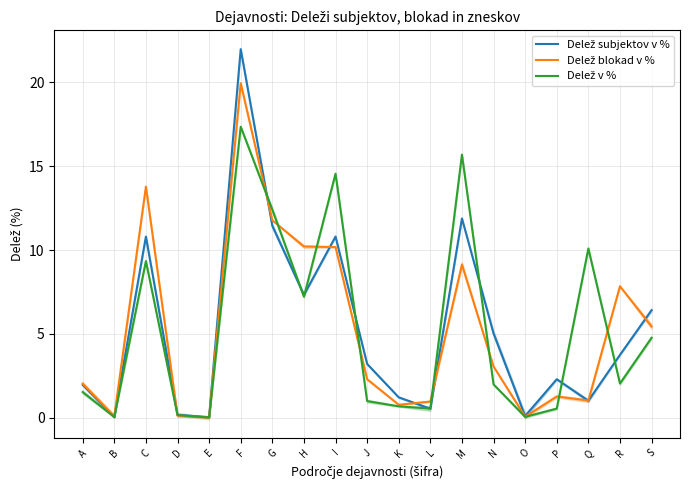

What is the difference between the highest and lowest values at B?

0.1